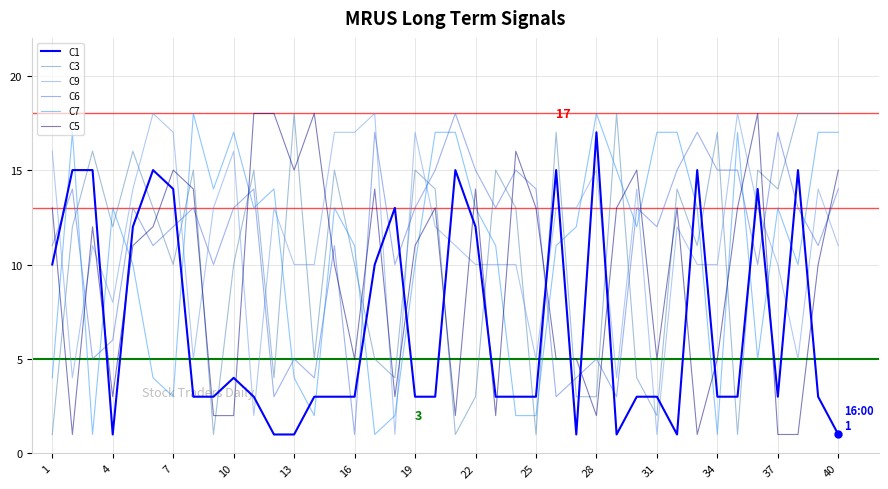

What is the maximum value shown in the chart?

18